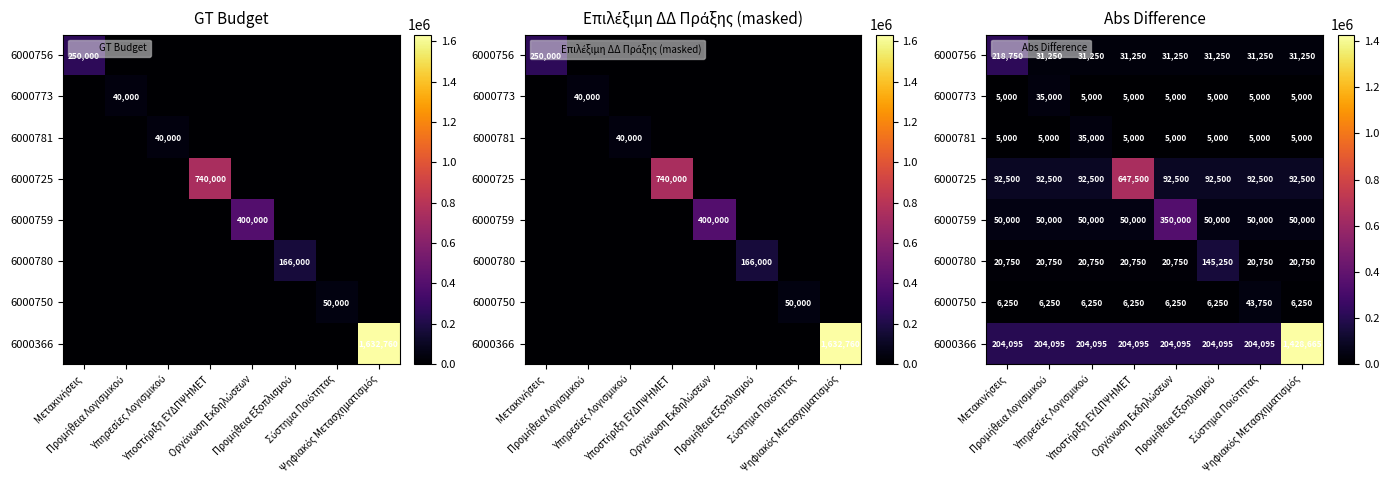

Which category has the highest value across all series?

Ψηφιακός Μετασχηματισμός